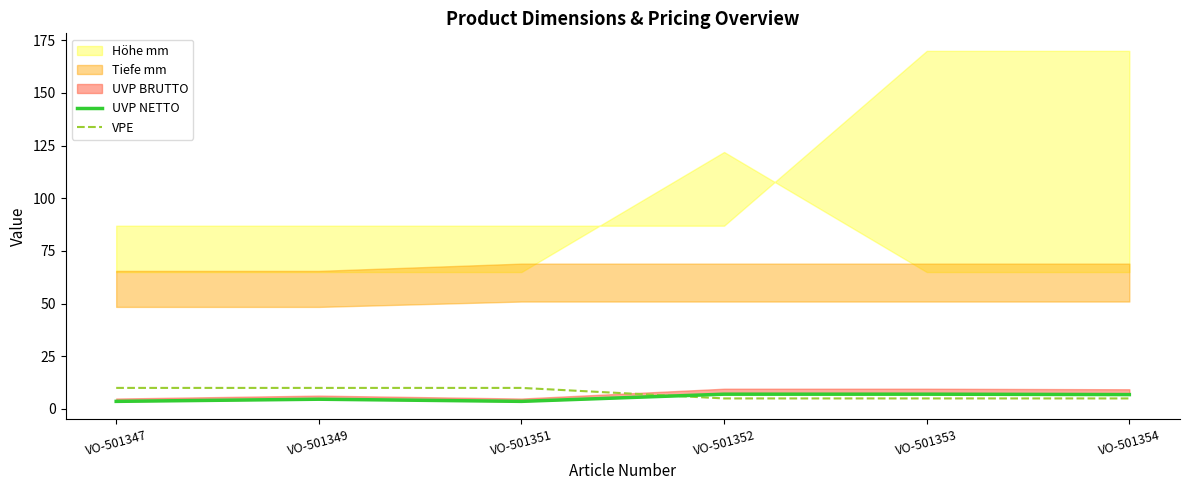

What is the highest value of the VPE series?

10.0